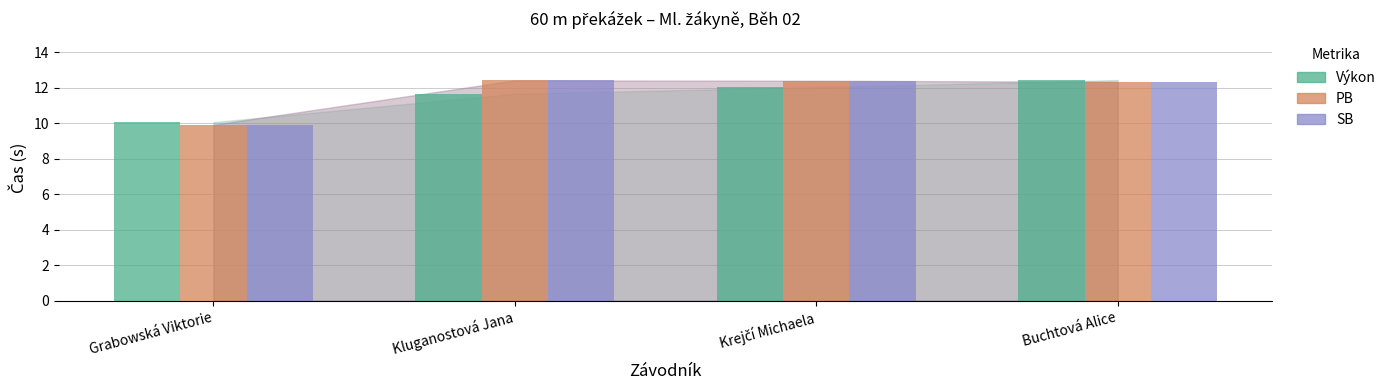

What is the total value across all series at Buchtová Alice?

37.1